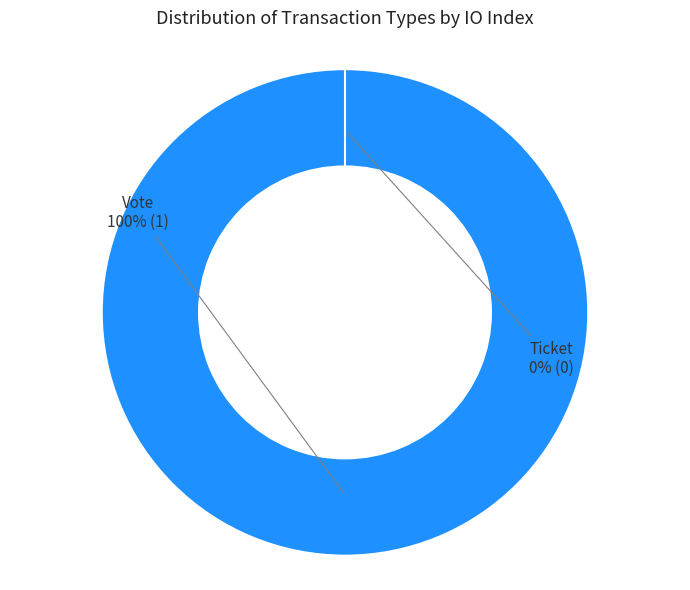

To the nearest percent, what portion does Vote represent?

100%